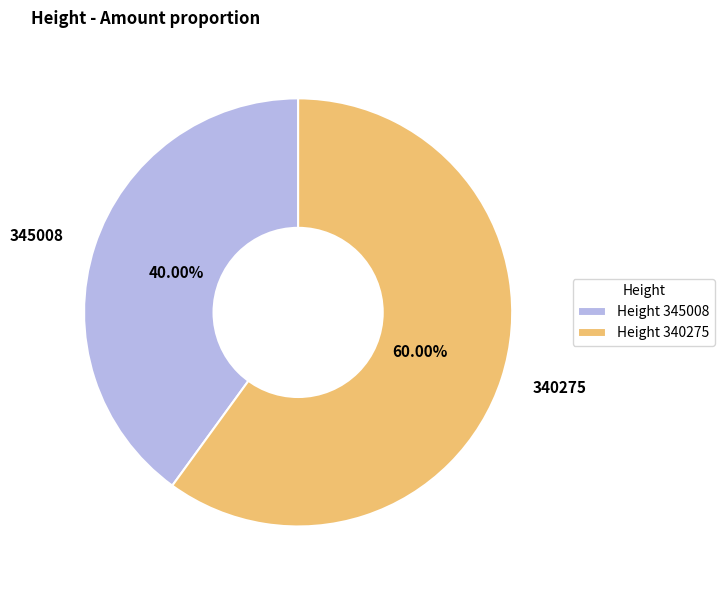

To the nearest percent, what is the difference between the 345008 and 340275 slice percentages?

20%